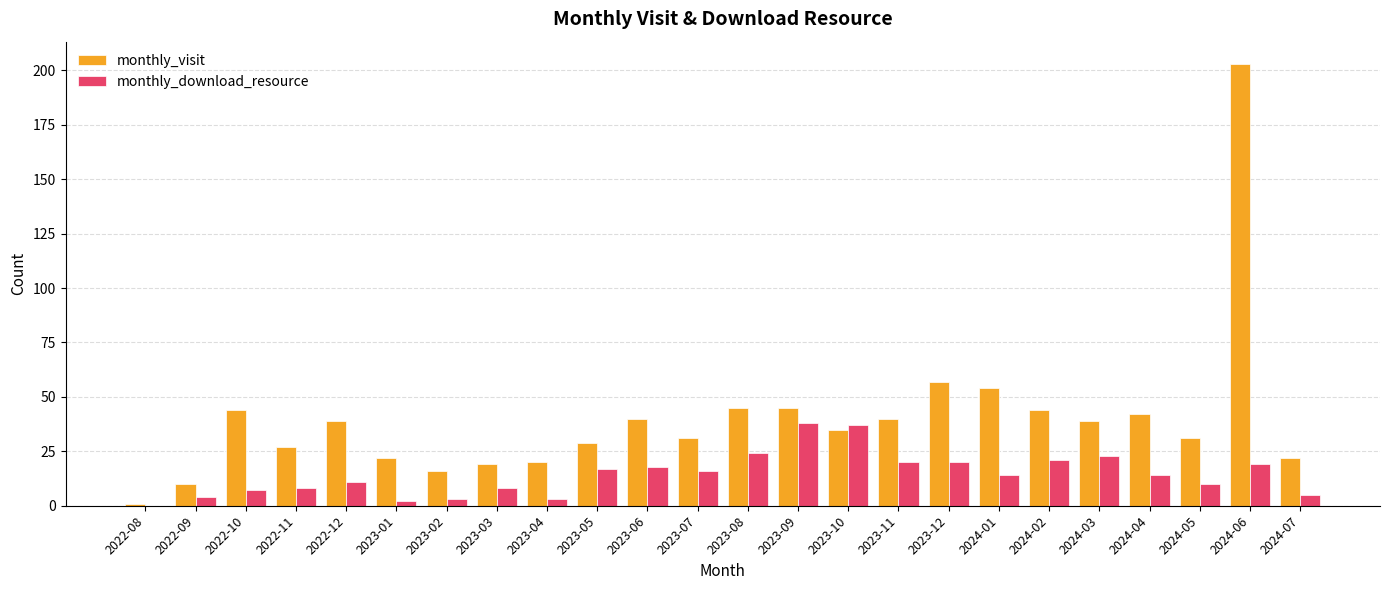

What is the sum of all monthly_download_resource values?

342